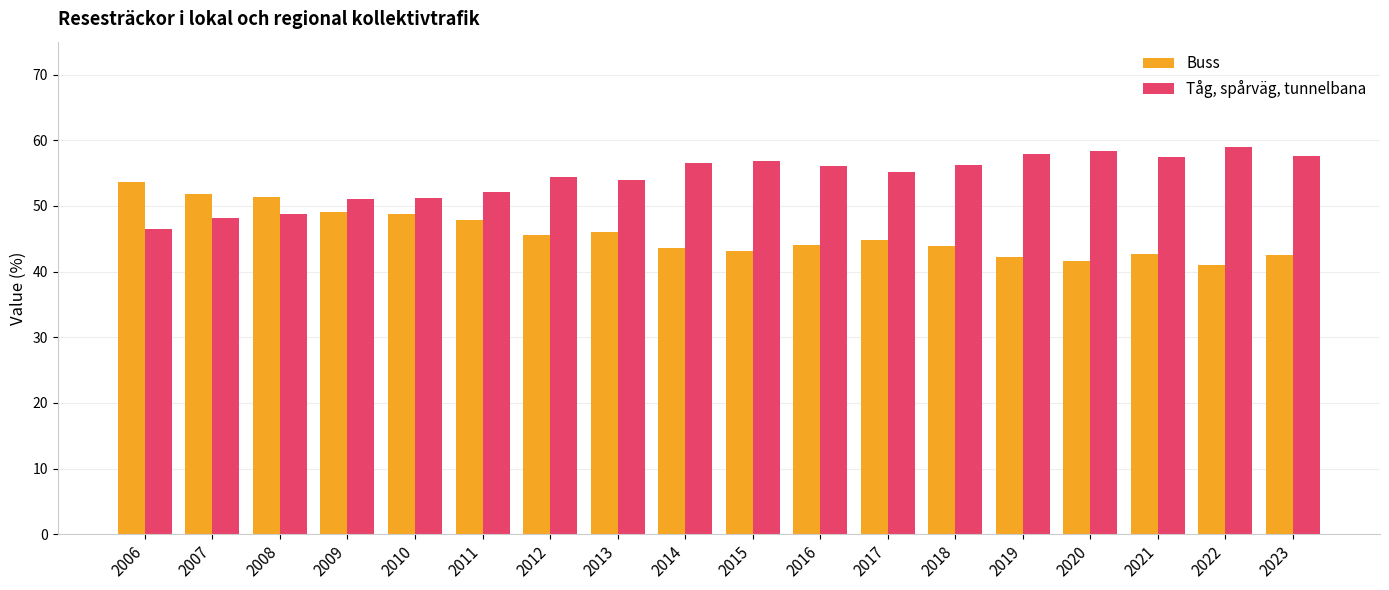

Rank the series at 2017 from highest to lowest value.

Tåg, spårväg, tunnelbana, Buss